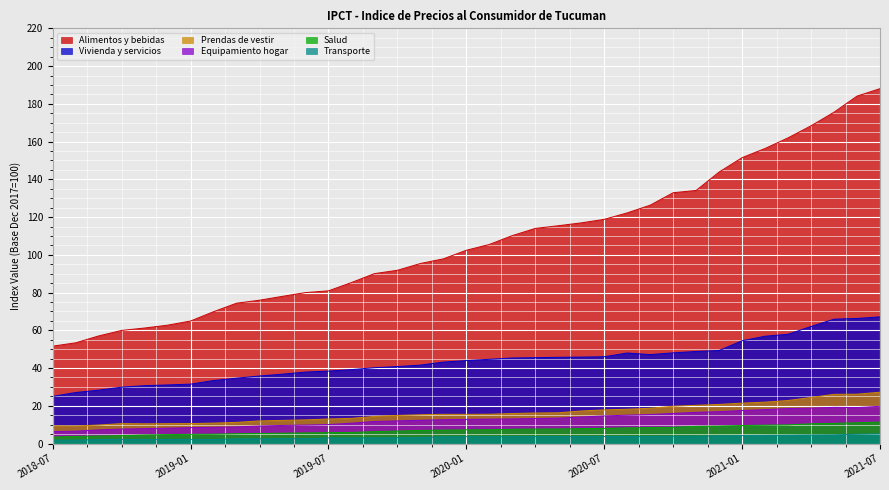

At which label does Equipamiento hogar reach its peak?

2021-07